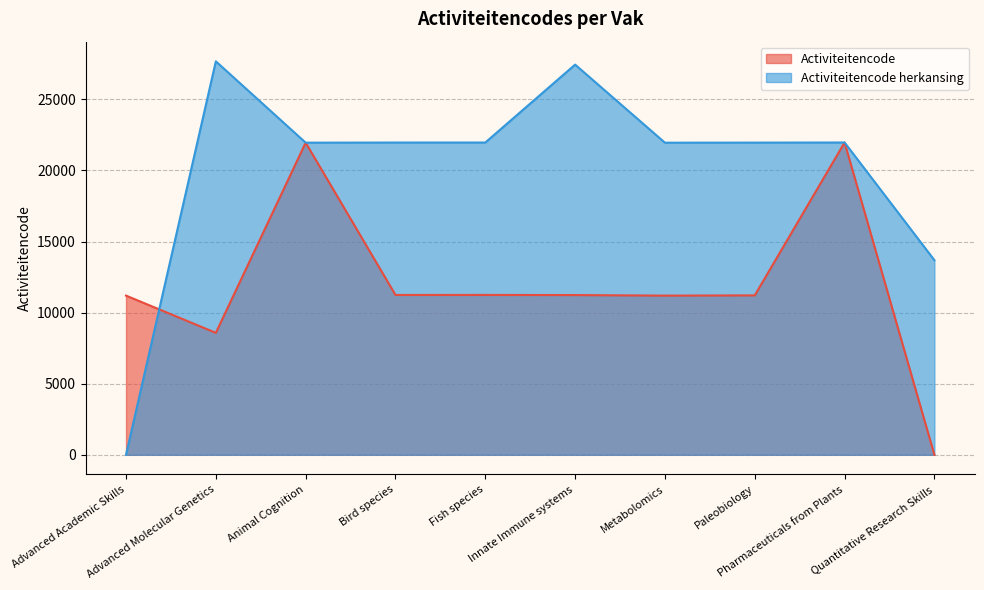

What position from the left is Animal Cognition?

3